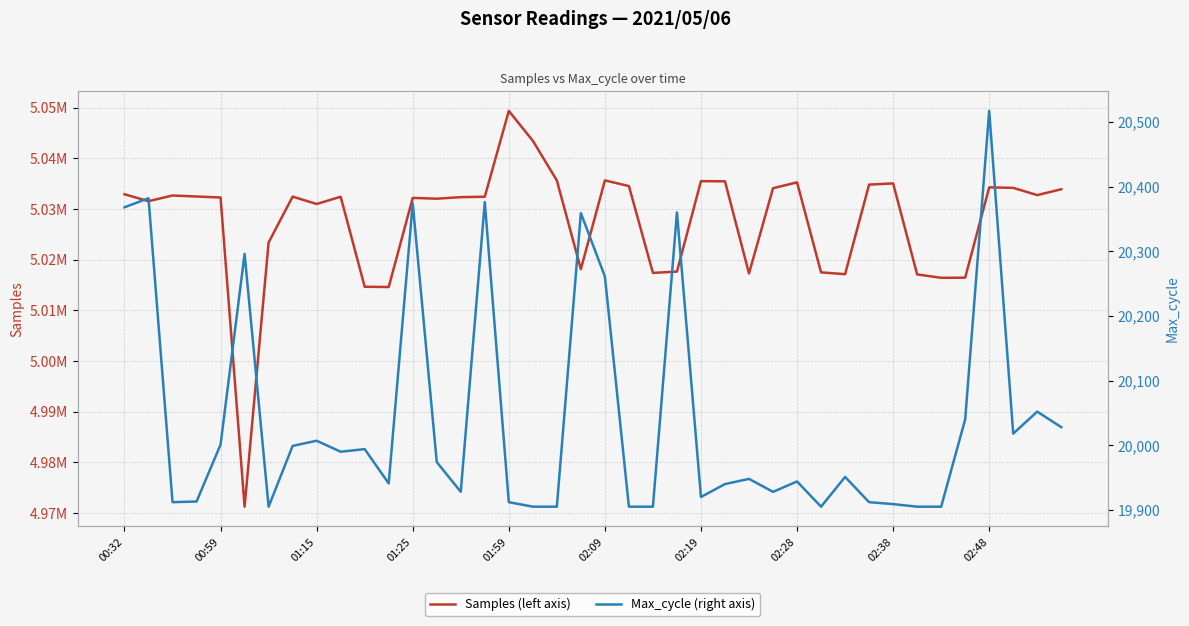

How many data points in Samples (left axis) are less than 5032401?

20